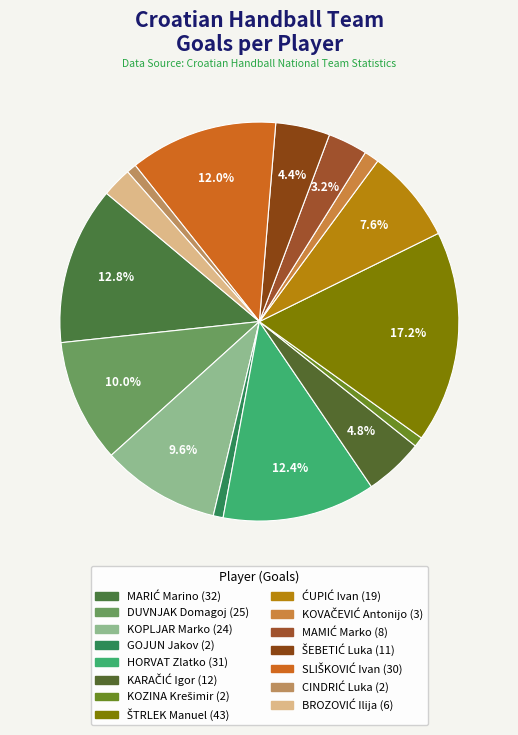

How many slices are in this pie chart?

15